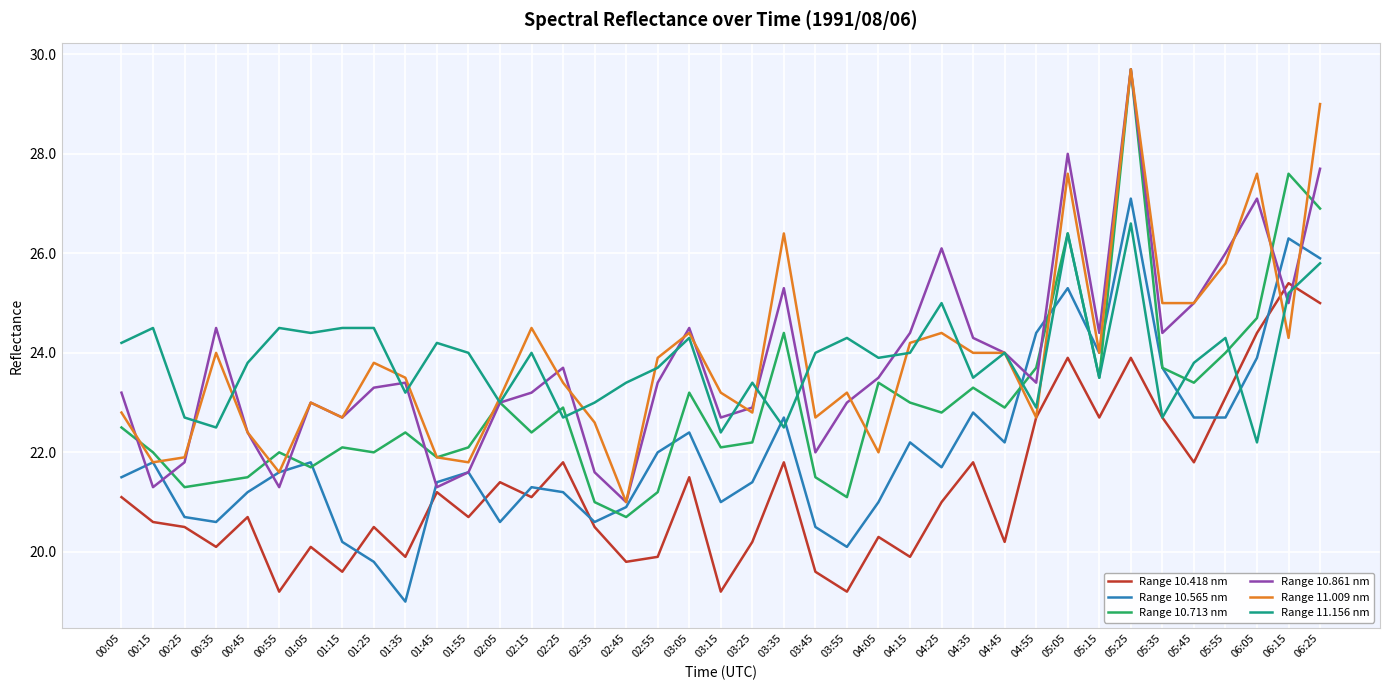

What position from the left is 05:15?

32